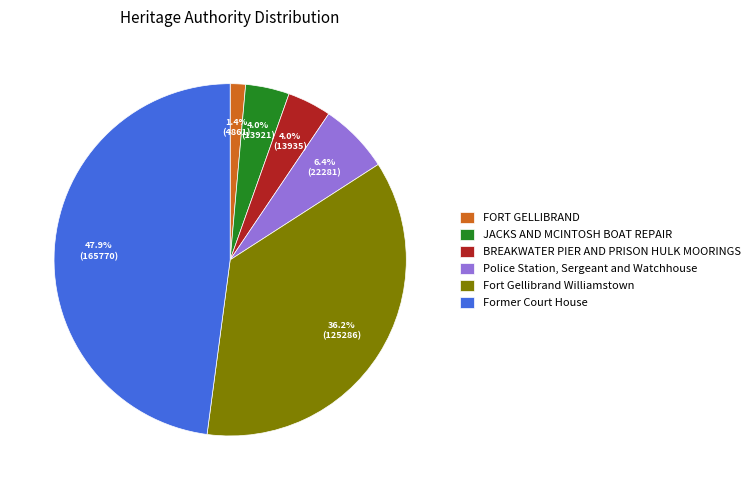

Does JACKS AND MCINTOSH BOAT REPAIR represent more than half of the total?

No